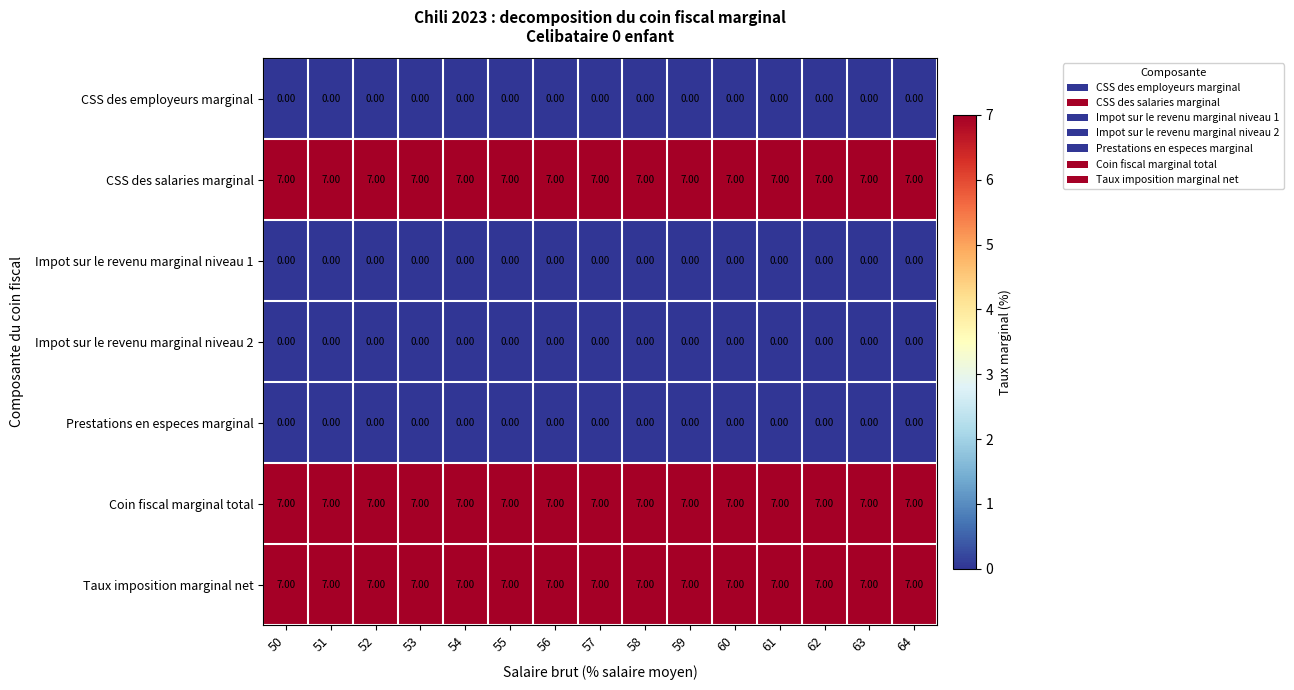

What is the spread (max minus min) of values at 59?

7